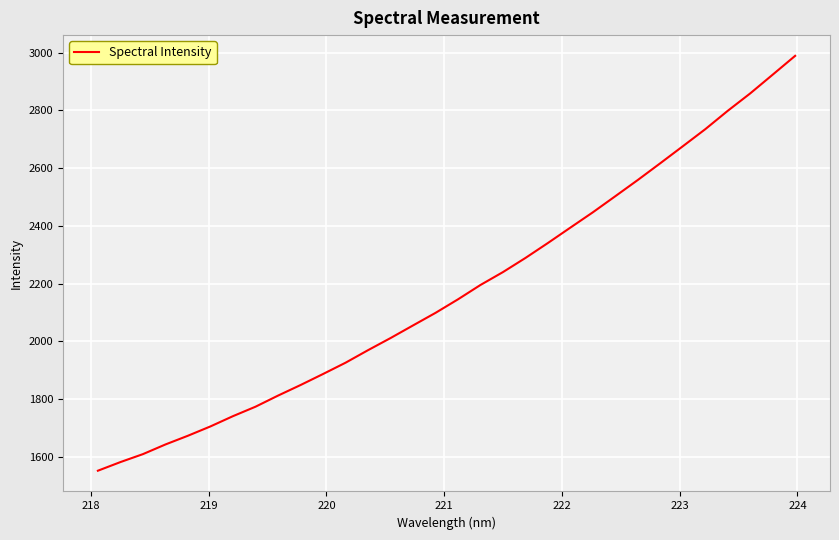

Does the chart display data point markers on the line(s)?

No